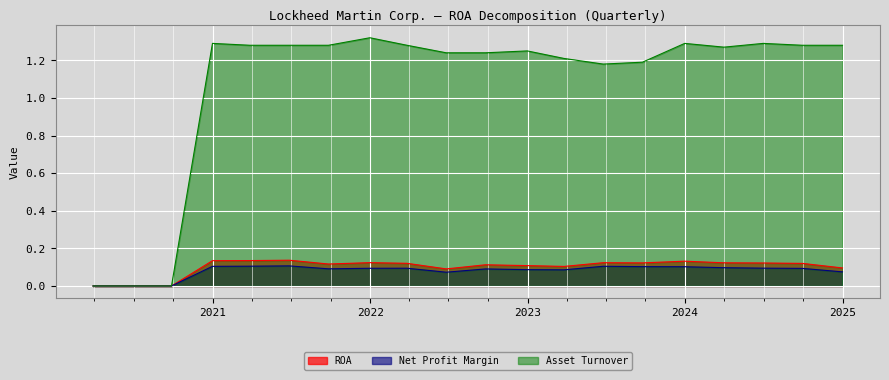

True or false: ROA has more than 0 interior local peaks.

True